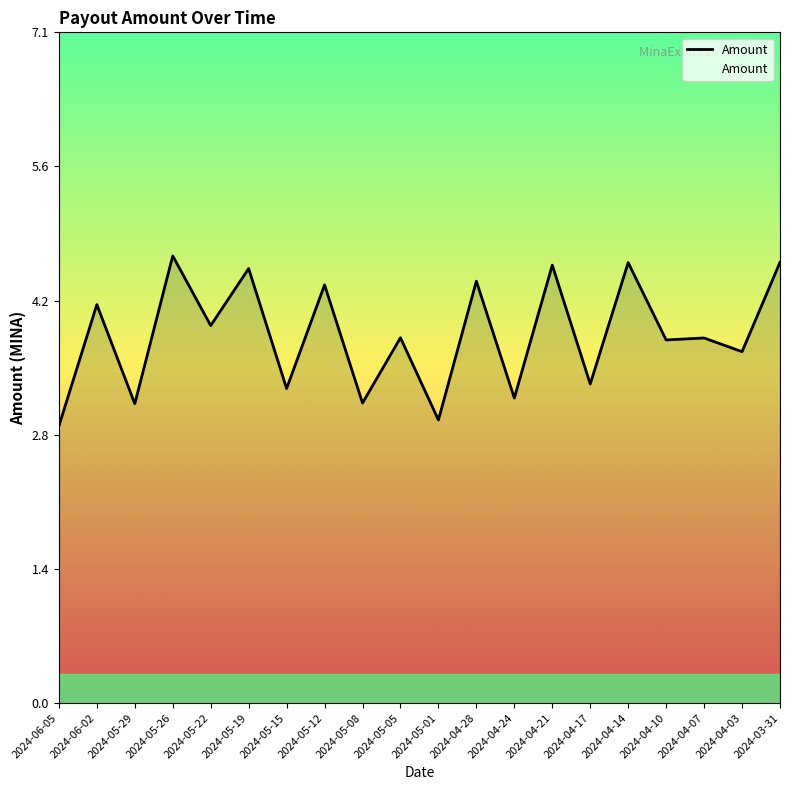

What is the difference between the maximum and minimum values?

1.8